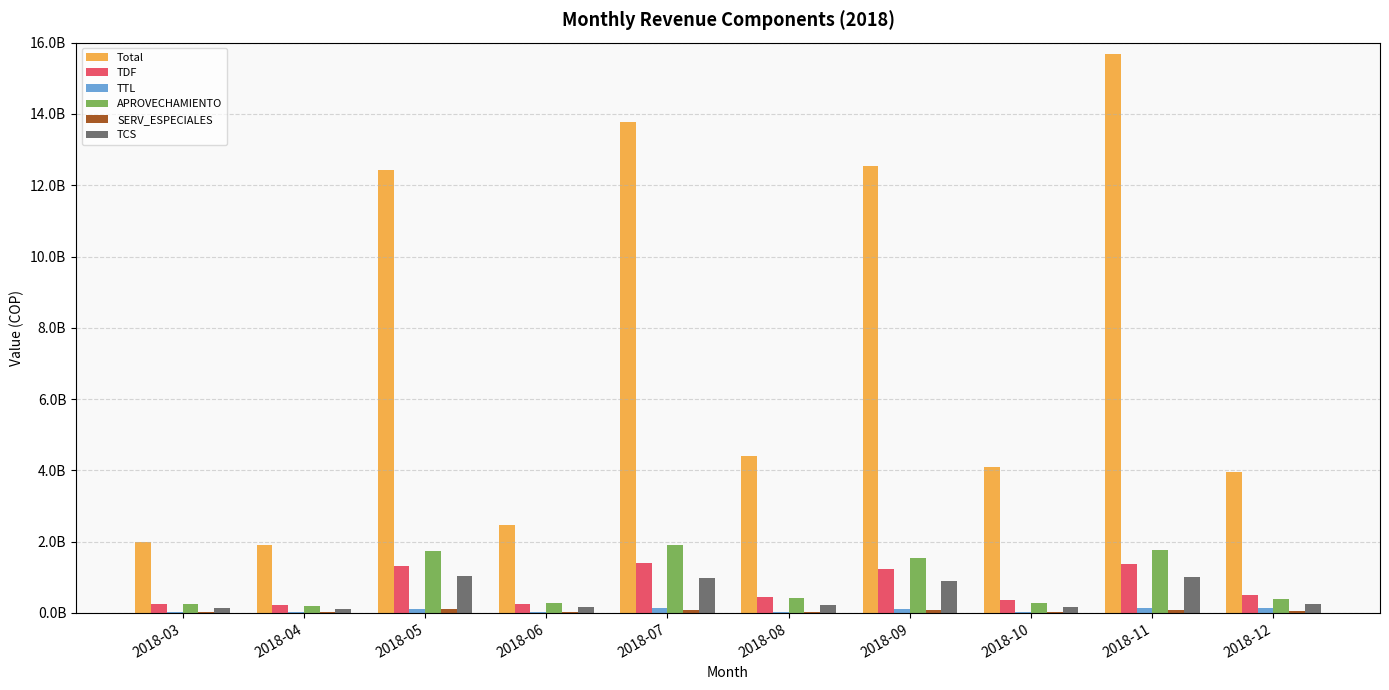

Reading left to right, list all the values displayed in this chart.

Total: 2018-03=1992782220.0	2018-04=1901532760.0	2018-05=12422285540.0	2018-06=2480607950.0	2018-07=13763517045.0	2018-08=4393444690.0	2018-09=12527058480.0	2018-10=4083055190.0	2018-11=15687200960.0	2018-12=3966703284.0
TDF: 2018-03=242707693.2	2018-04=212867444.6	2018-05=1319822630.3	2018-06=264379210.1	2018-07=1396087002.1	2018-08=446346052.0	2018-09=1231690787.2	2018-10=359597751.1	2018-11=1363774692.9	2018-12=501015514.0
TTL: 2018-03=21893348.5	2018-04=19201238.9	2018-05=119051492.8	2018-06=23847892.5	2018-07=126098107.2	2018-08=40999154.5	2018-09=116736754.4	2018-10=34701600.1	2018-11=147670538.8	2018-12=147066733.4
APROVECHAMIENTO: 2018-03=243387803.9	2018-04=191674786.8	2018-05=1750051242.7	2018-06=289095882.1	2018-07=1899709716.0	2018-08=409562120.6	2018-09=1528403820.4	2018-10=280574476.9	2018-11=1762263212.1	2018-12=406000387.3
SERV_ESPECIALES: 2018-03=18534600.0	2018-04=16002631.9	2018-05=110841494.5	2018-06=18146692.5	2018-07=85752134.1	2018-08=23372765.3	2018-09=87722869.3	2018-10=23731883.7	2018-11=85850518.7	2018-12=57528577.0
TCS: 2018-03=149289213.7	2018-04=117187349.1	2018-05=1027207905.4	2018-06=158021279.4	2018-07=994093482.2	2018-08=231851136.4	2018-09=901115255.9	2018-10=162759425.4	2018-11=999655867.4	2018-12=239301072.4